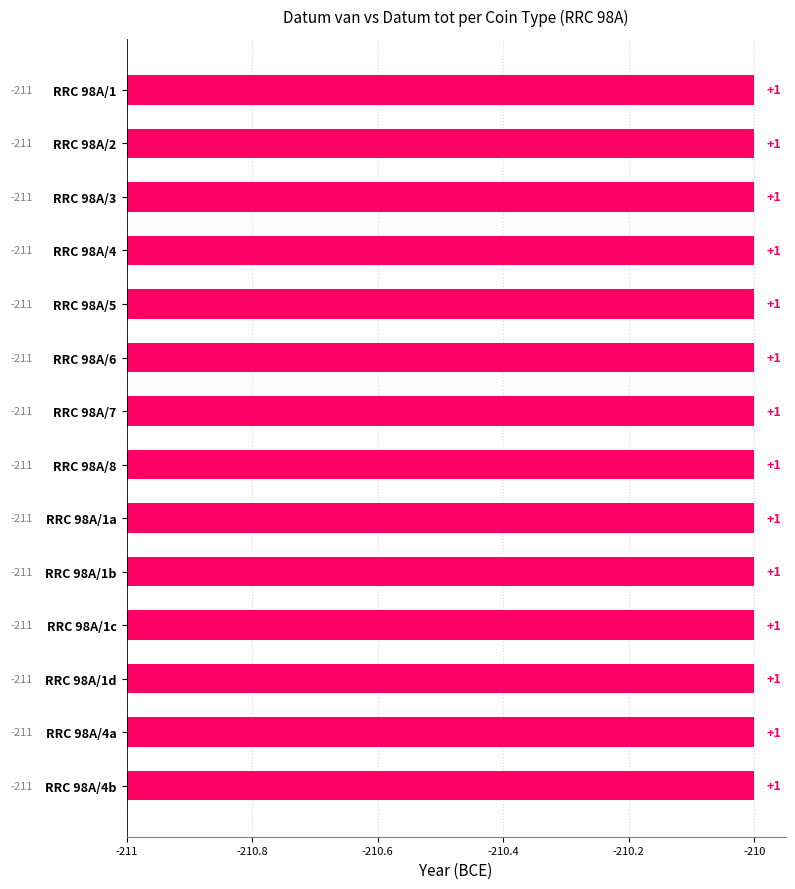

What are all the series names shown in the legend?

Datum van, Datum tot